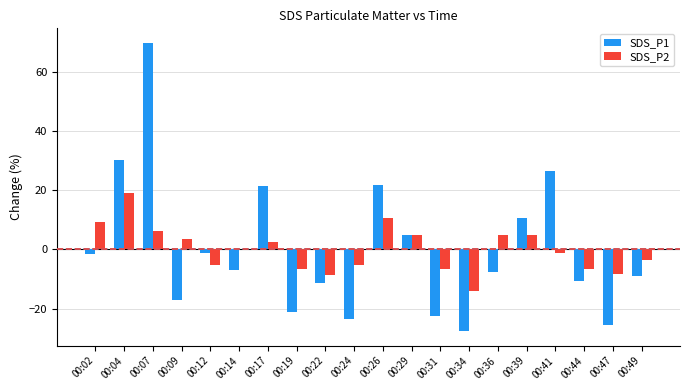

How many groups of bars are there?

20